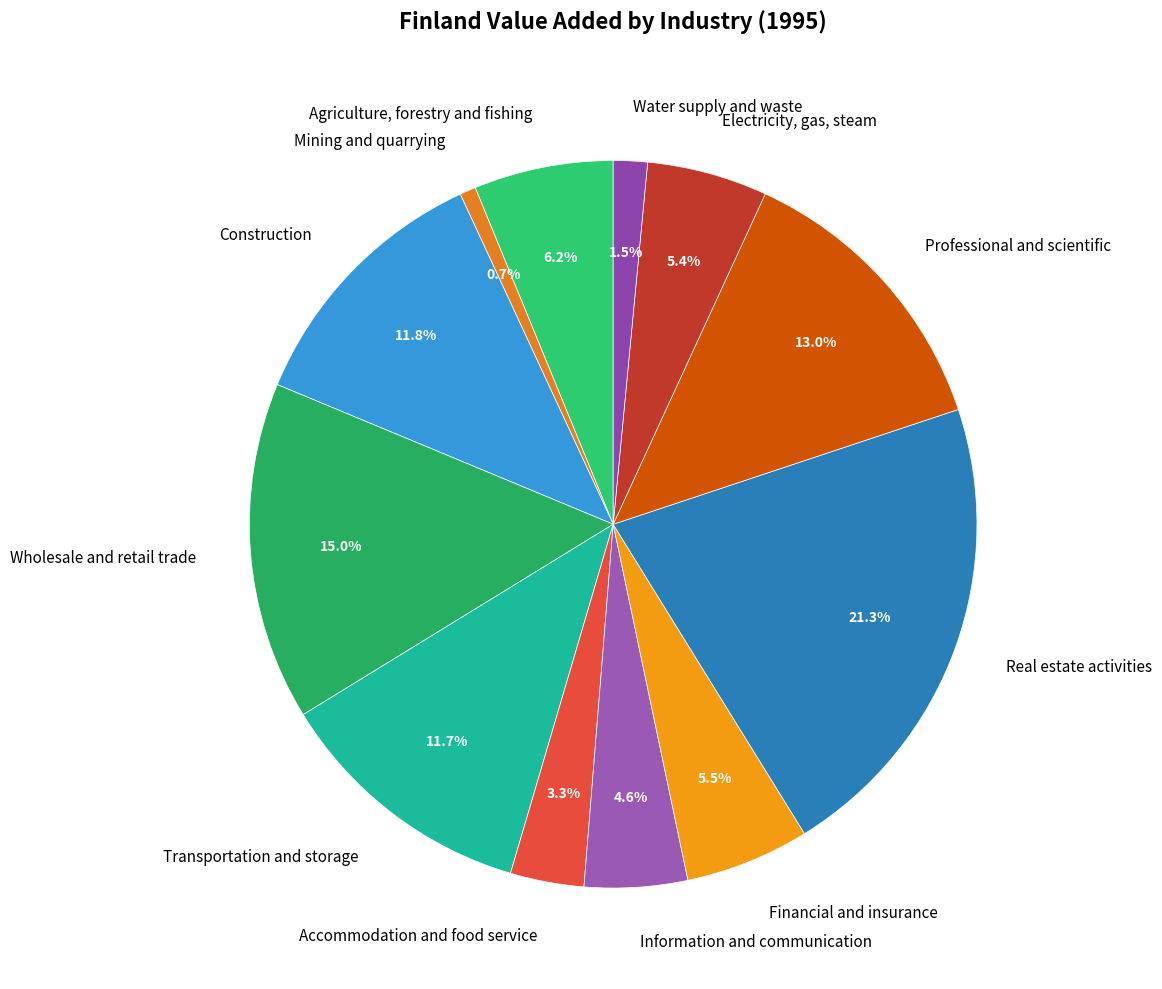

To the nearest percent, what is the difference between the Mining and quarrying and Water supply and waste slice percentages?

1%